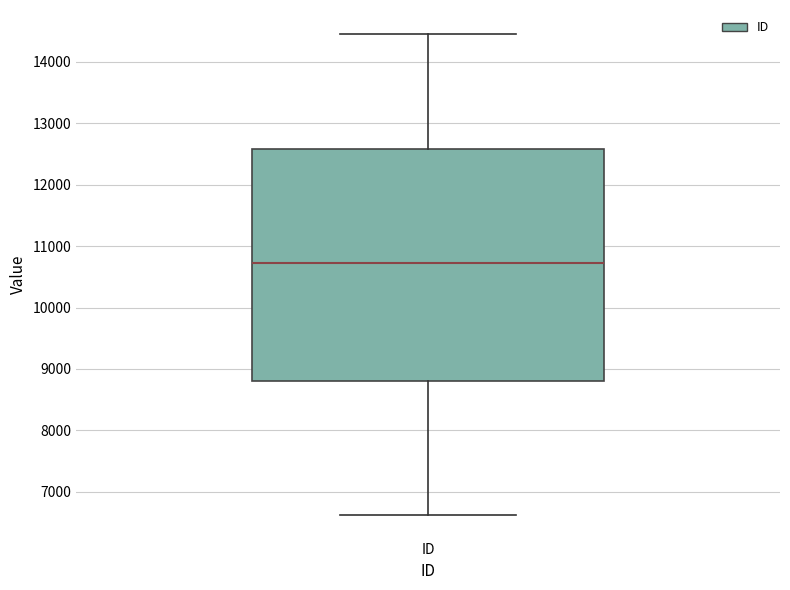

Where is the lower edge of the box for ID on the y-axis? The values are not printed on the chart, so give them approximately, as read against the axis.

8800